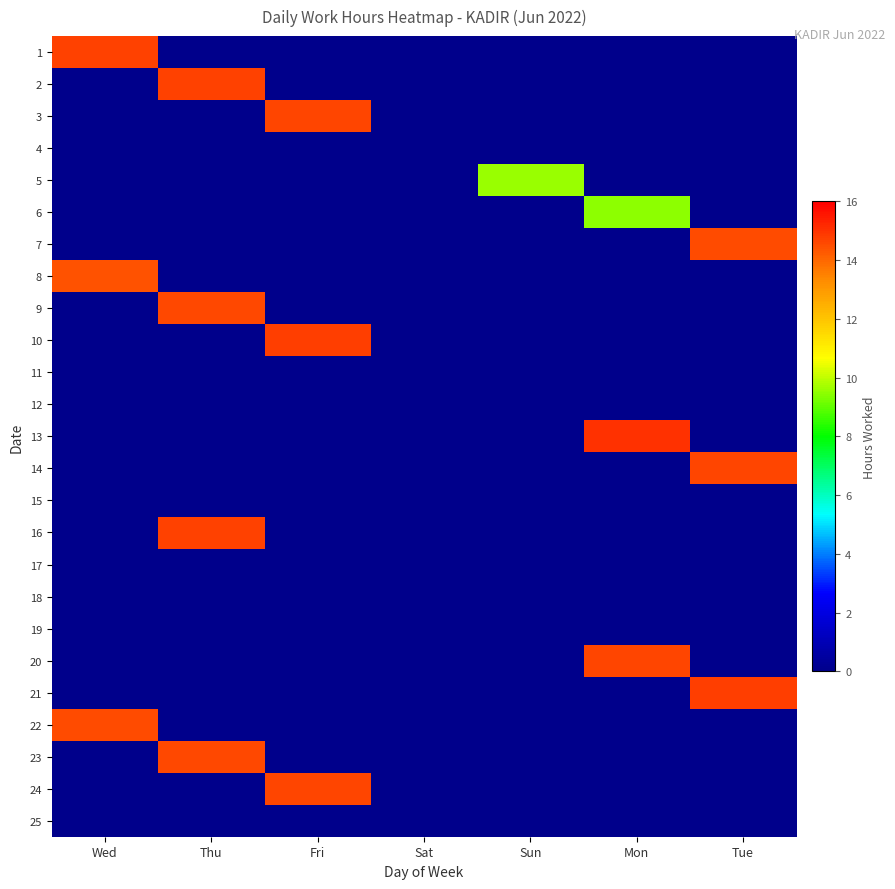

Rank the series at Thu from highest to lowest value.

16, 2, 23, 9, 1, 3, 4, 5, 6, 7, 8, 10, 11, 12, 13, 14, 15, 17, 18, 19, 20, 21, 22, 24, 25